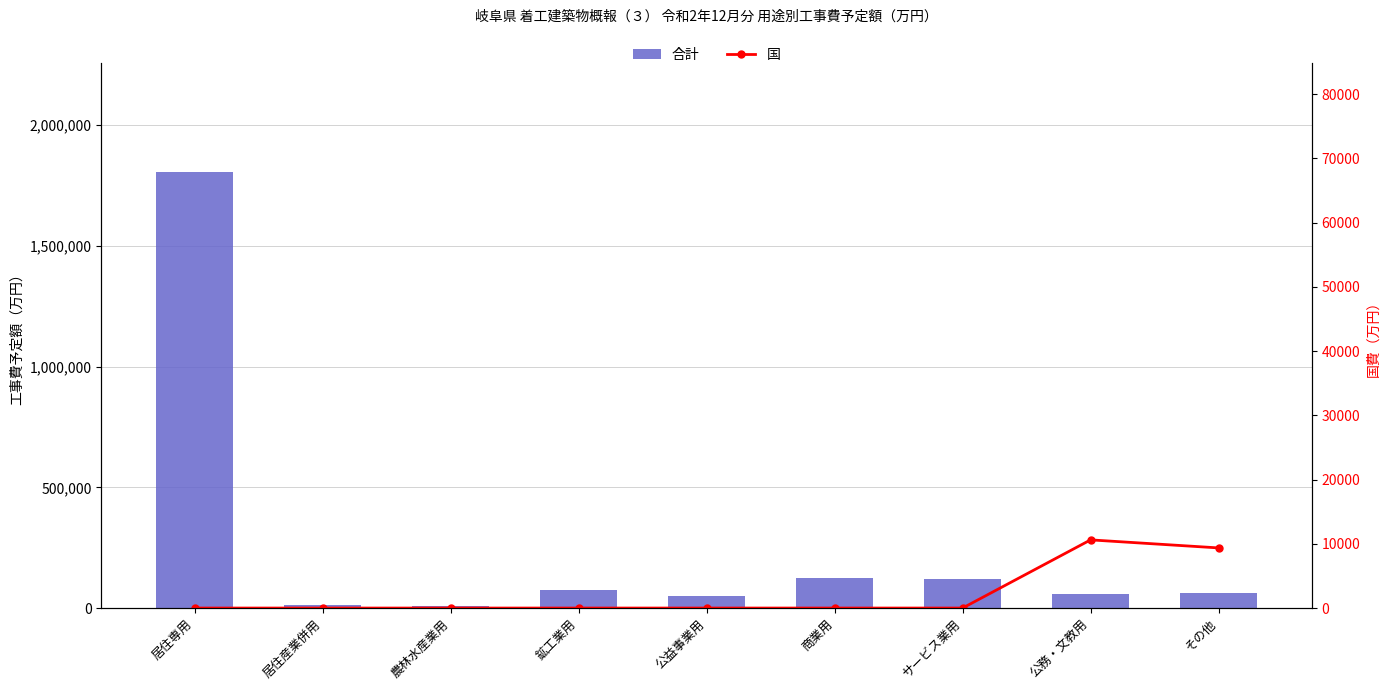

What is the sum of all 合計 values?

2314309